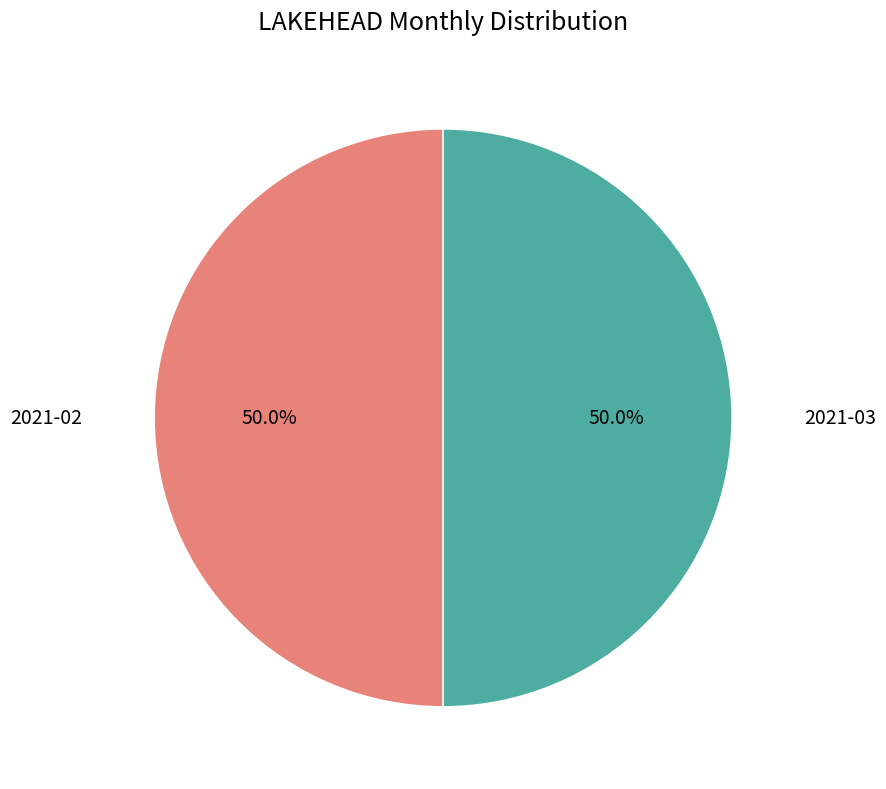

What percentage do 2021-03 and 2021-02 together represent?

100.0%